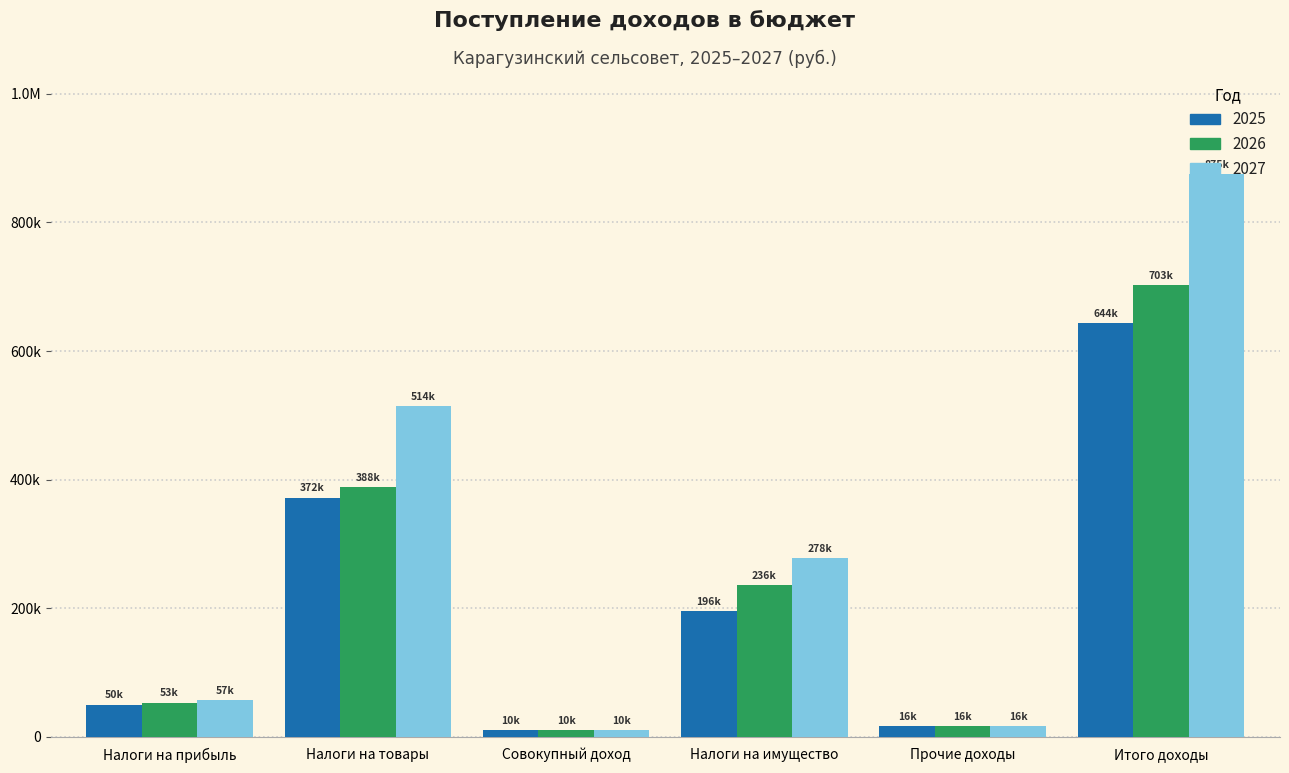

Does the chart contain any negative values?

No